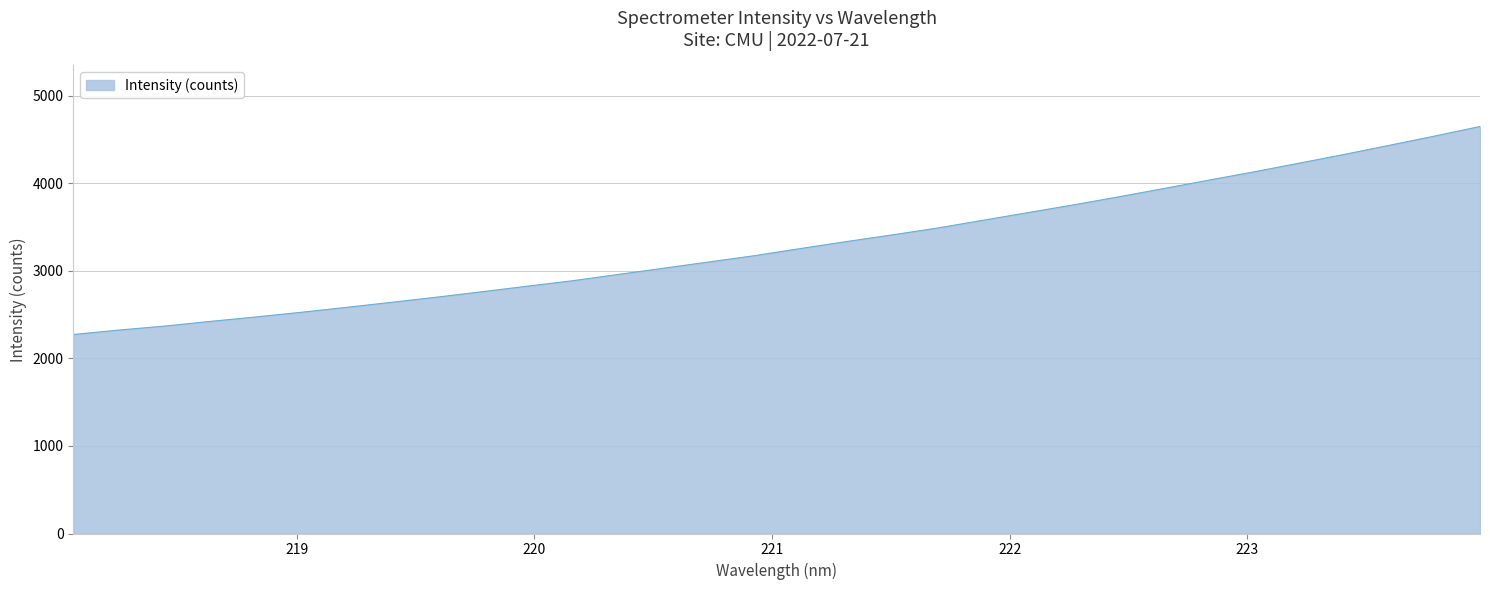

What is the minimum value shown in the chart?

2273.0